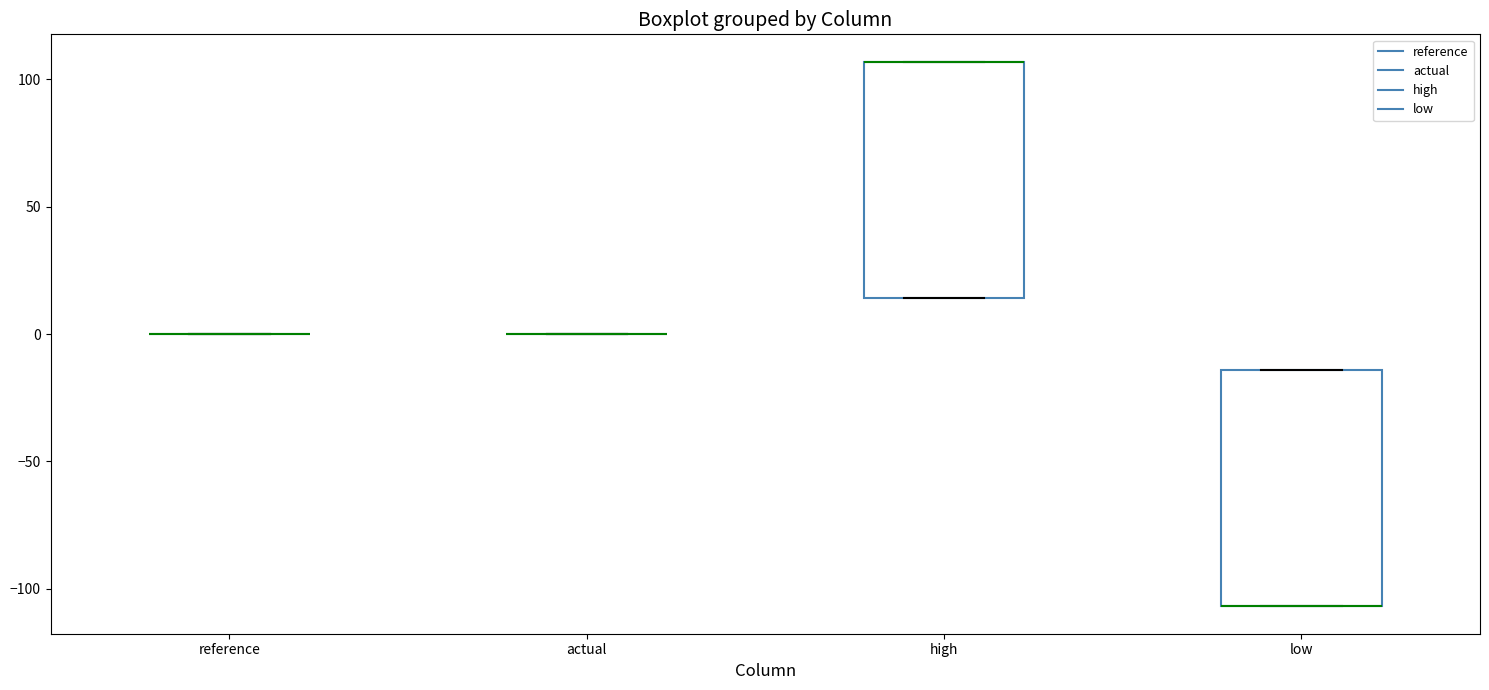

Reading left to right, transcribe this box plot: for each box, give where its median line is, the range the box spans, and where its two whiskers end, as read against the y-axis. The values are not printed on the chart, so give them approximately, as read against the axis.

reference: box collapsed to a line at 0, whiskers 0 to 0
actual: box collapsed to a line at 0, whiskers 0 to 0
high: median 105 (drawn on the box's upper edge), box 15 to 105, whiskers 15 to 105
low: median -105 (drawn on the box's lower edge), box -105 to -15, whiskers -105 to -15